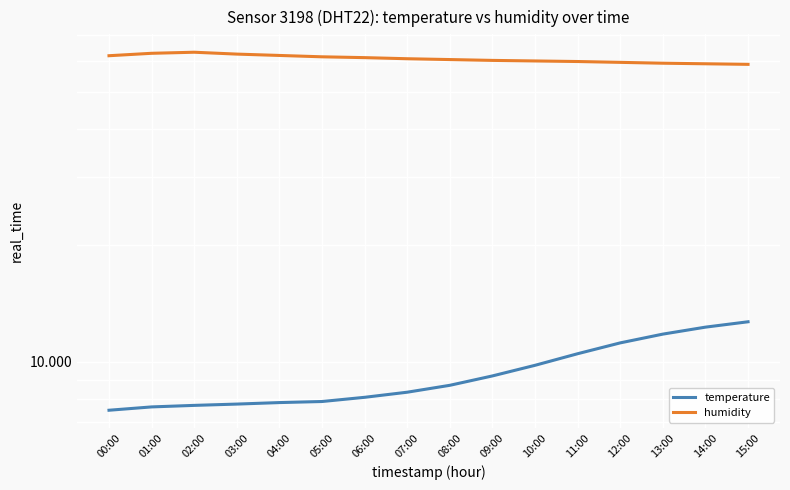

At how many categories does at least one series exceed 8?

16